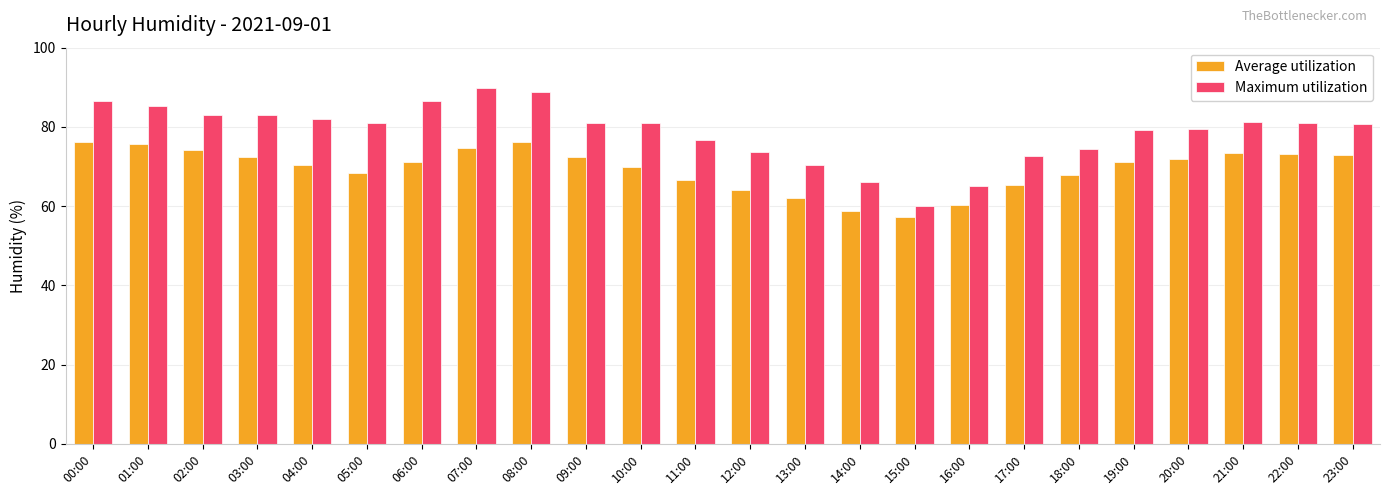

What is the difference between the Average utilization values at 14:00 and 15:00?

1.5